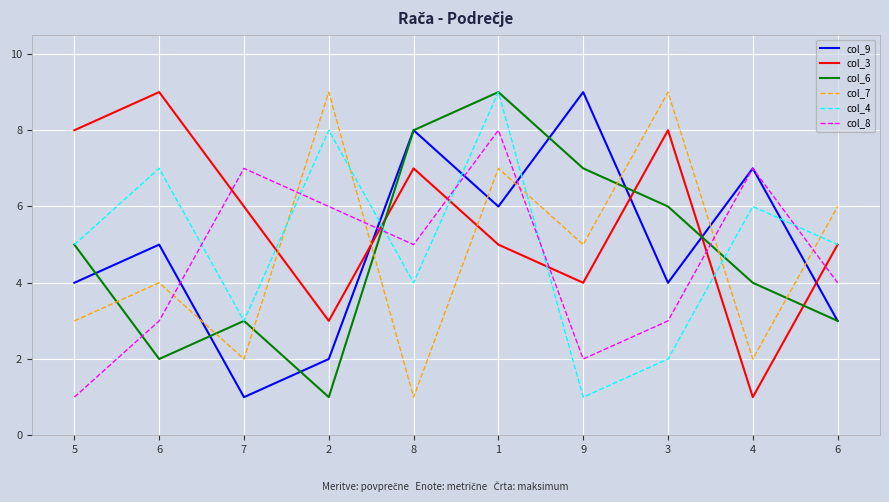

At which label is col_9 closest to 5?

6